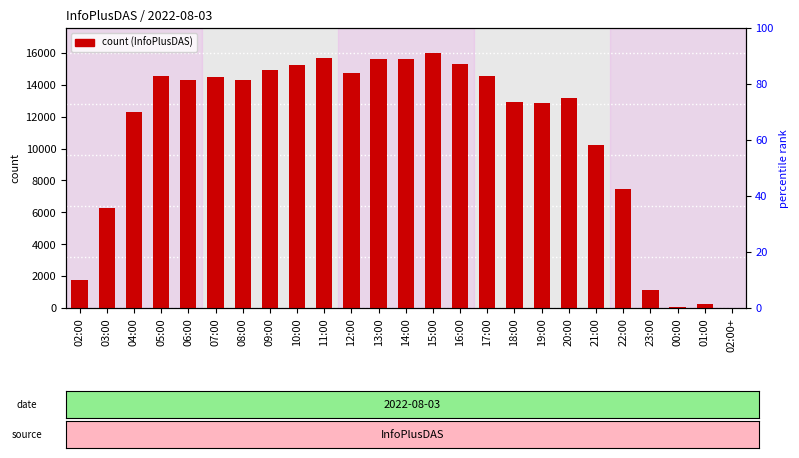

Which label corresponds to the largest value in the chart?

15:00